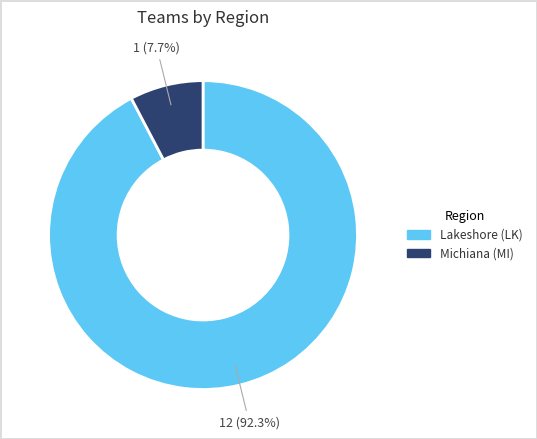

Is it true that Lakeshore (LK) is 92% of the pie?

True